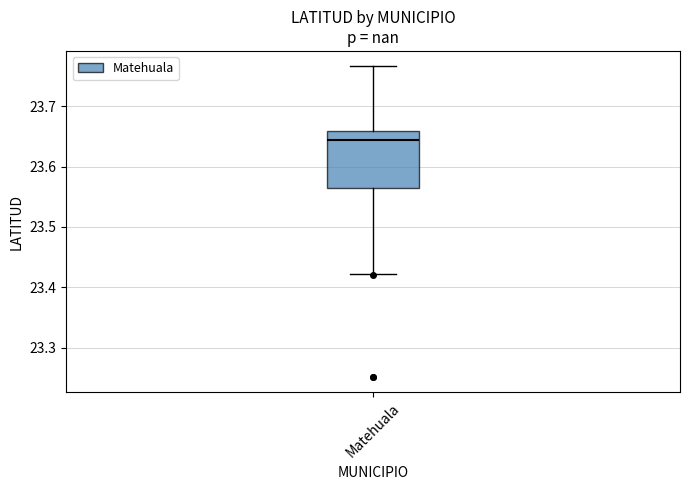

Where does the lower whisker of the box for Matehuala end on the y-axis? The values are not printed on the chart, so give them approximately, as read against the axis.

23.42